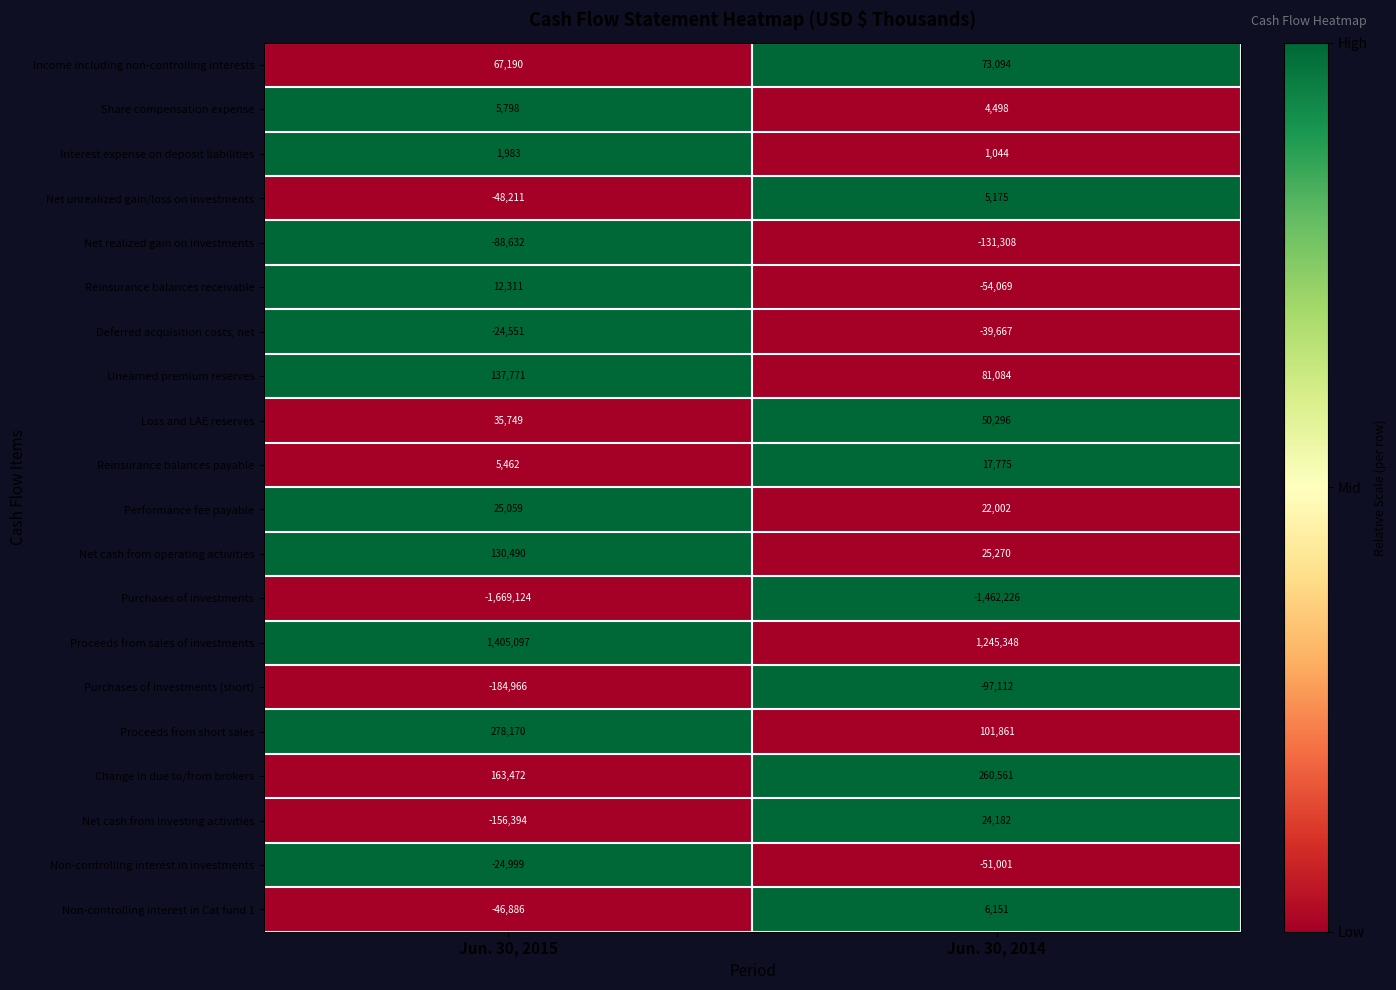

At which category is the sum across all series the highest?

Jun. 30, 2014